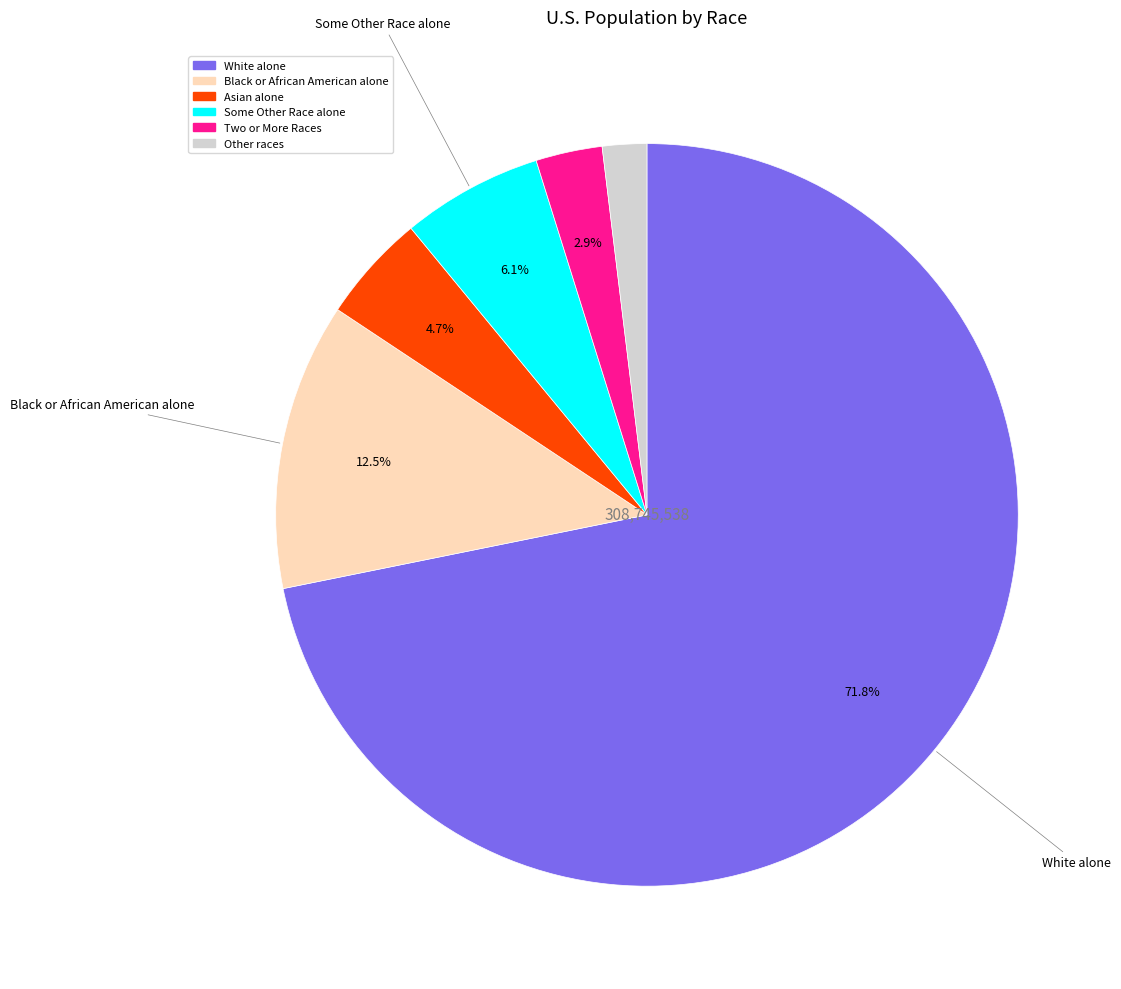

Is there any slice that represents more than half of the pie?

Yes